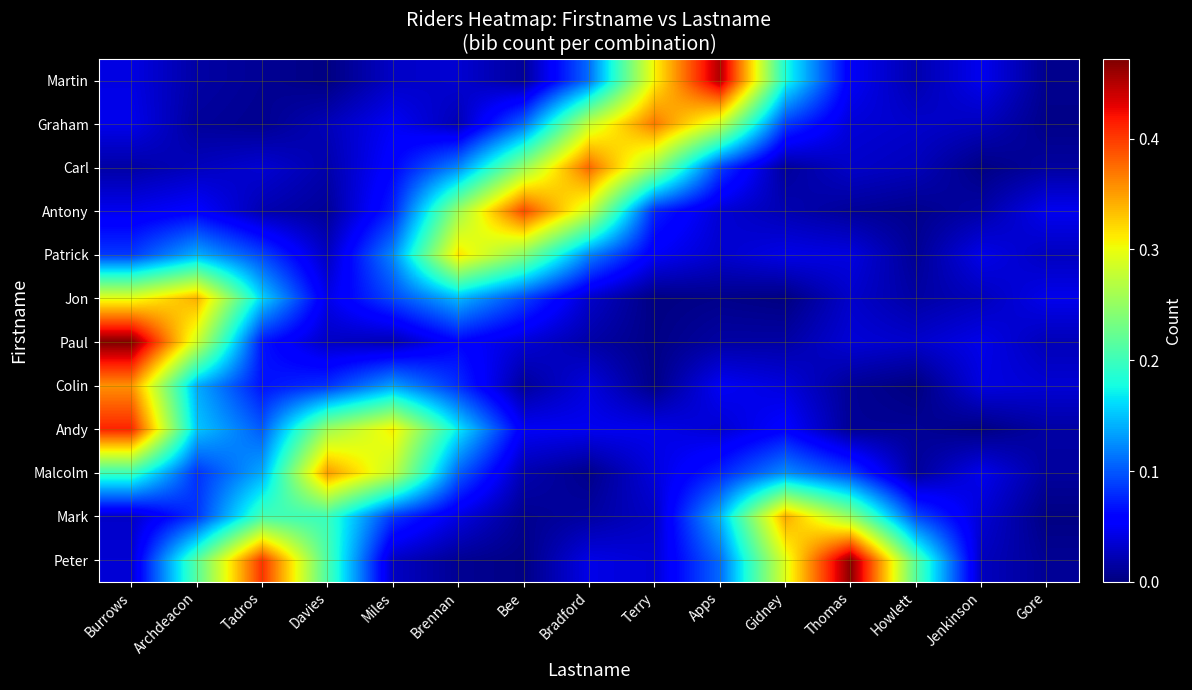

How many distinct data groups are displayed?

12